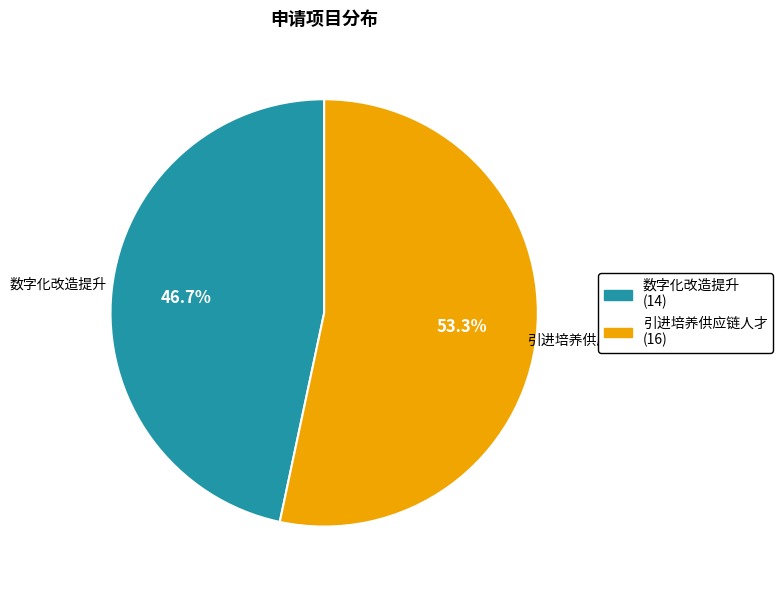

How many segments does this pie chart have?

2